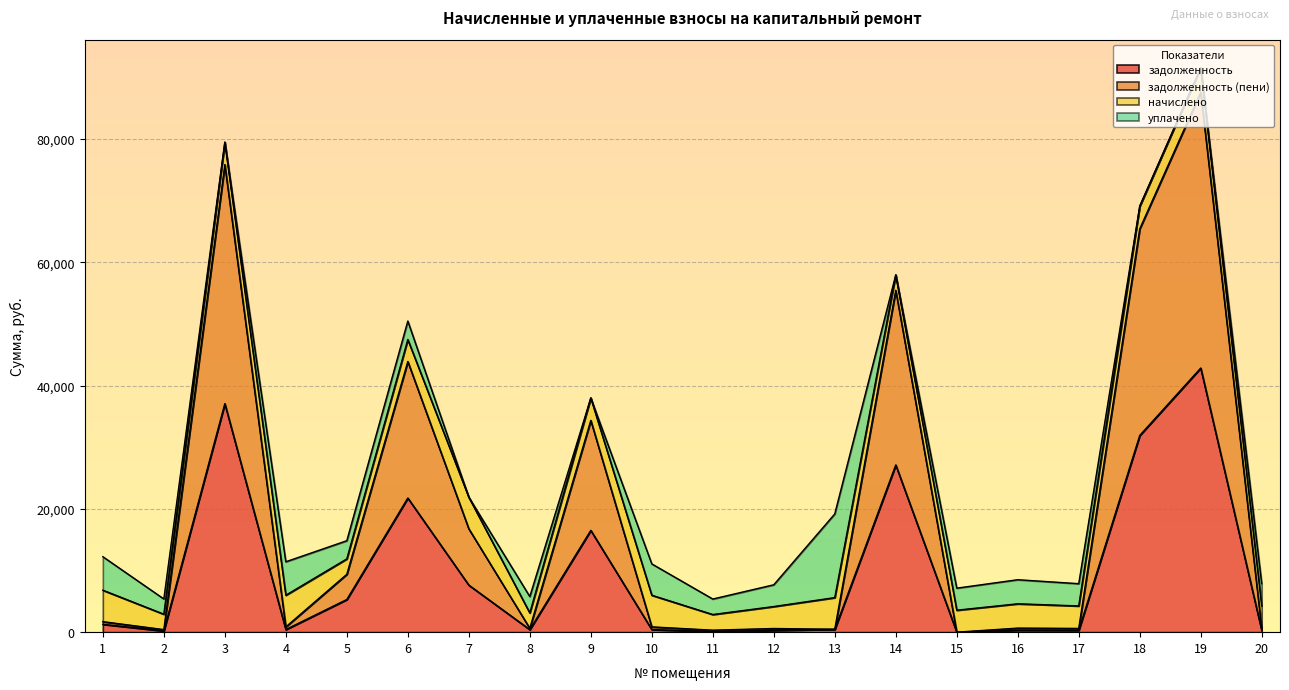

True or false: задолженность (пени) and задолженность intersect in this chart.

False